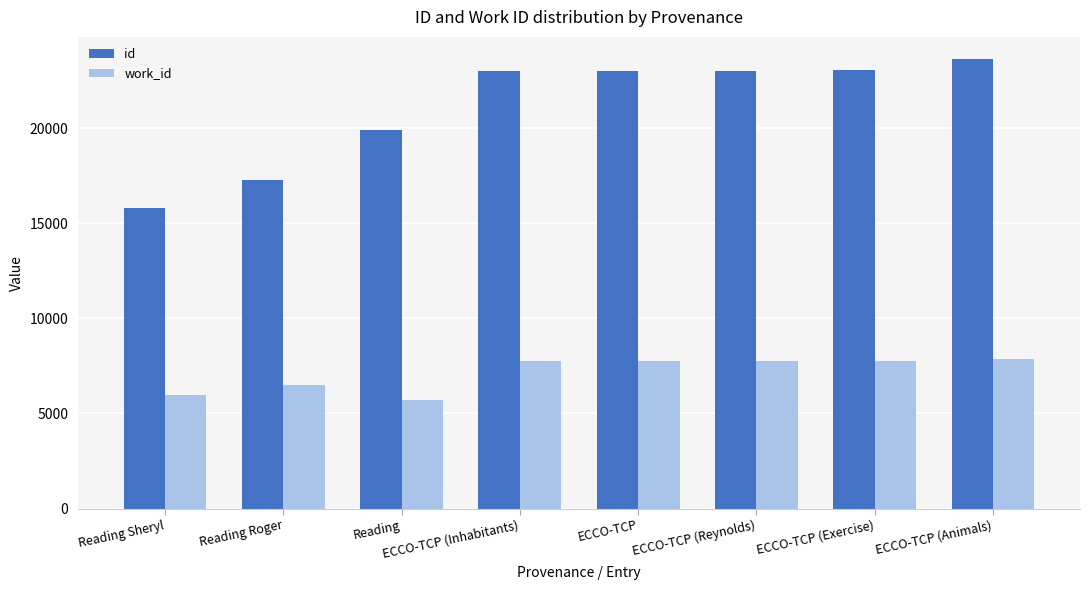

Read the id value at ECCO-TCP (Exercise), to the nearest 100.

23000